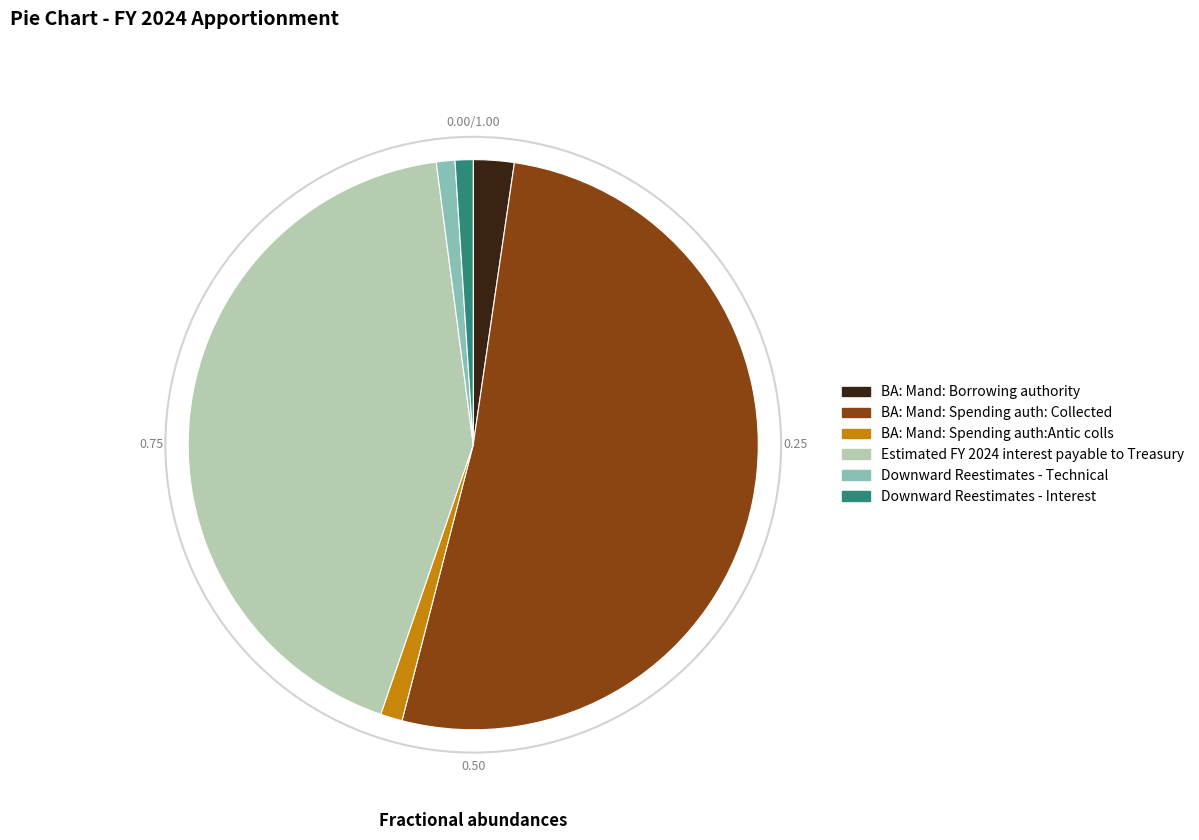

Do BA: Mand: Spending auth: Collected and Downward Reestimates - Interest together represent more than half of the pie?

Yes